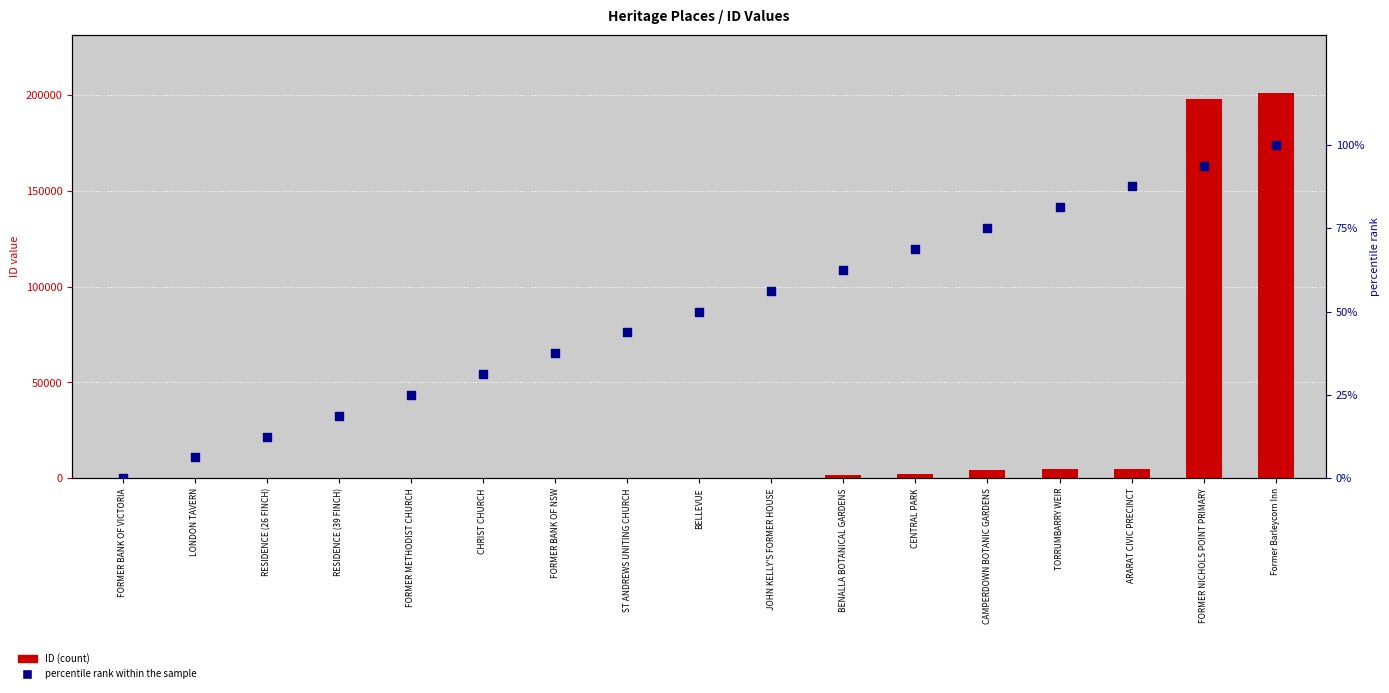

At how many categories does at least one series exceed 36523?

2